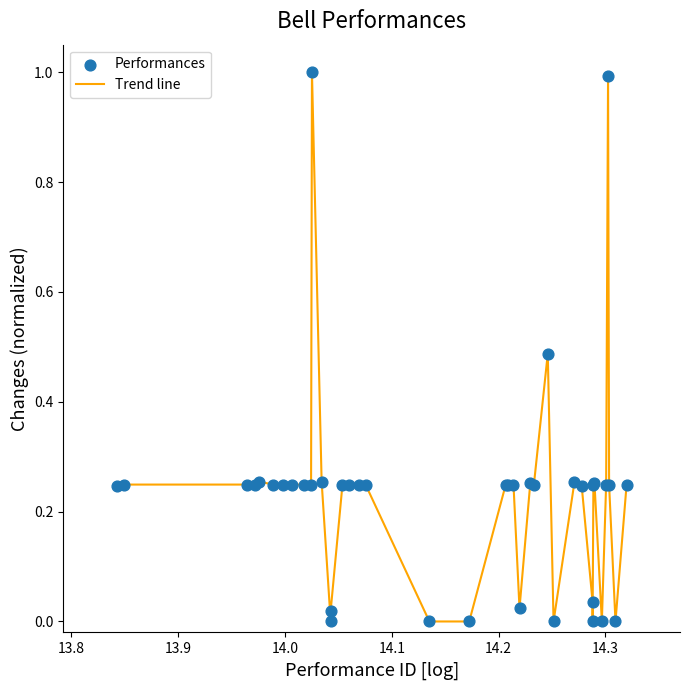

What is the difference between the maximum and minimum values?

1.0